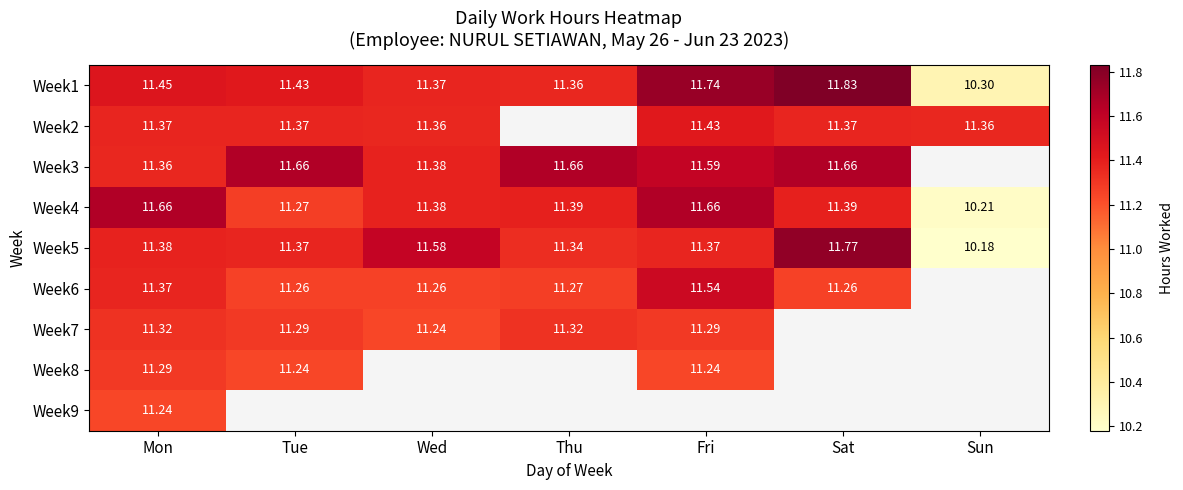

What is the difference between the maximum and second lowest values in the Week4 series?

0.4